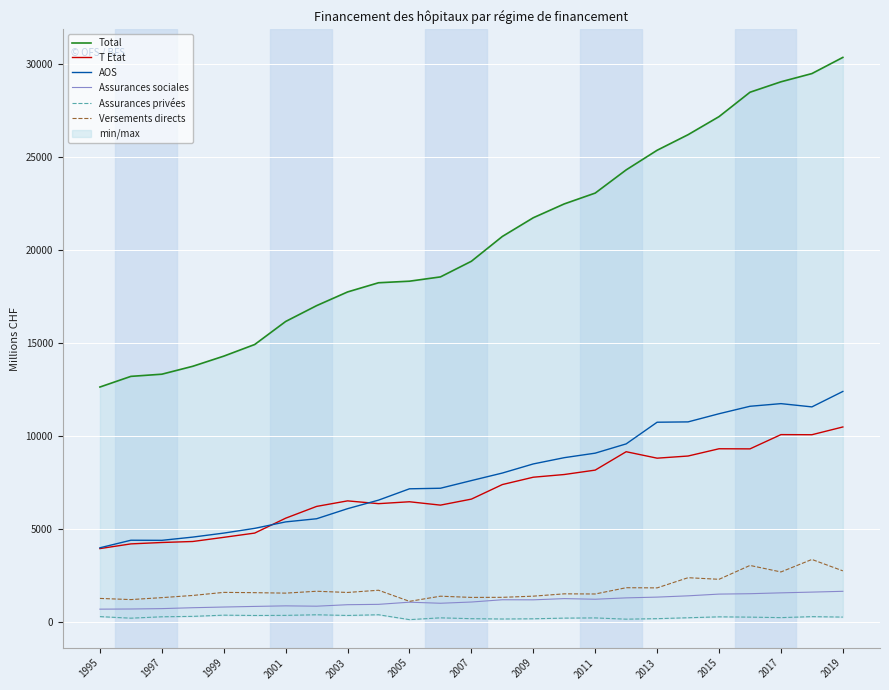

What is the highest value of the Versements directs series?

3352